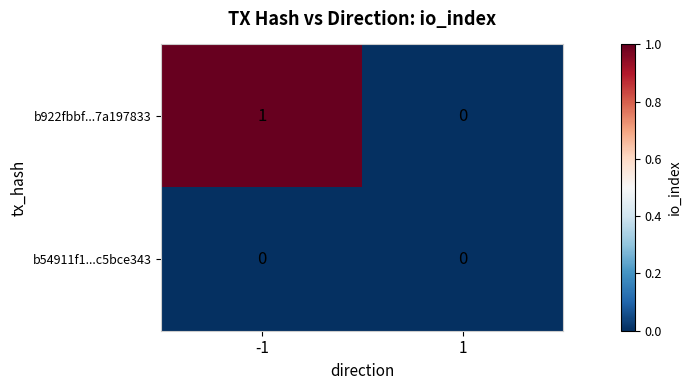

Reading left to right, what are all the values shown in this chart?

b922fbbf...7a197833: -1=1	1=0
b54911f1...c5bce343: -1=0	1=0